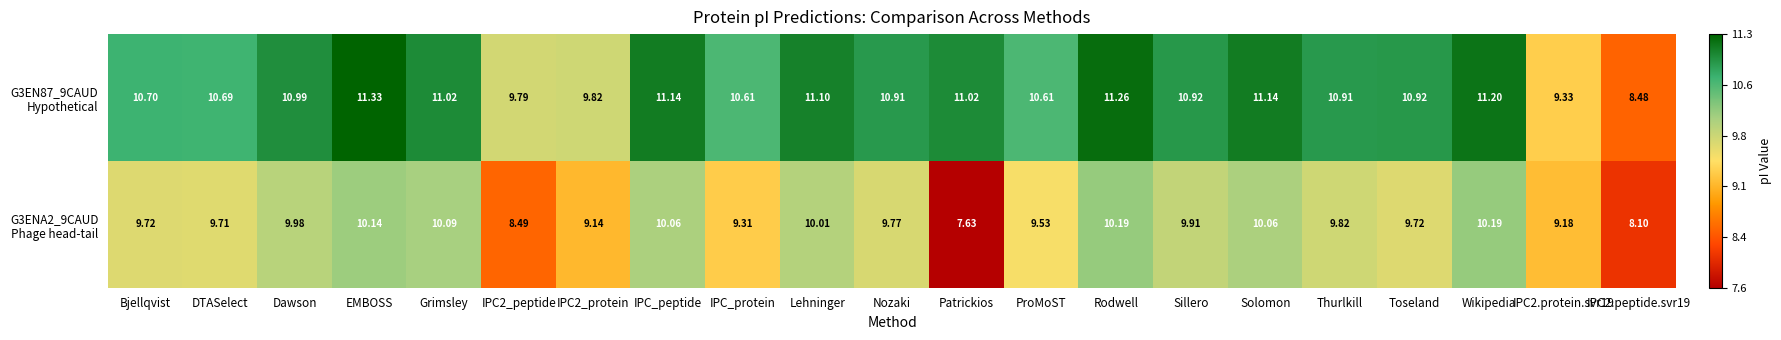

At which category does the chart reach its minimum across all series?

Patrickios